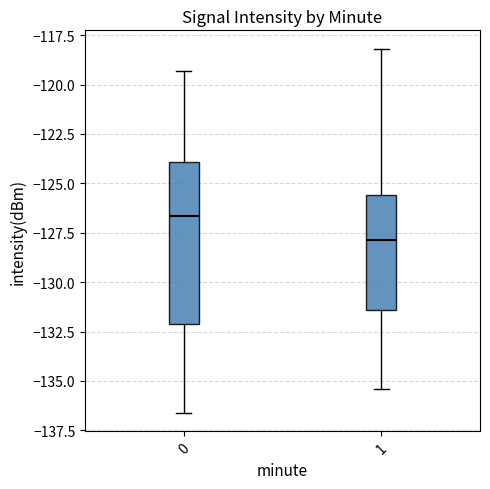

Which box has the highest median line?

0